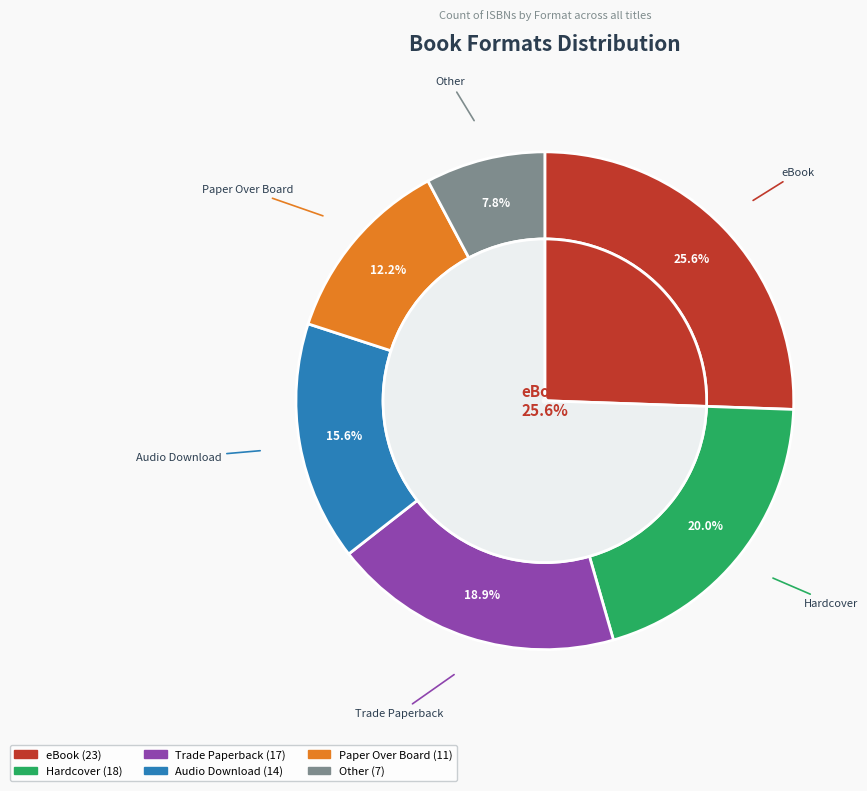

To the nearest percent, what is the combined percentage of Trade Paperback and eBook?

44%